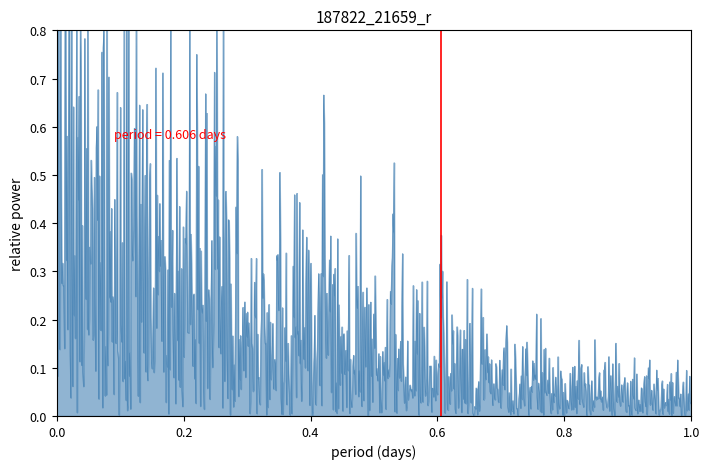

What is the greatest value displayed?

1